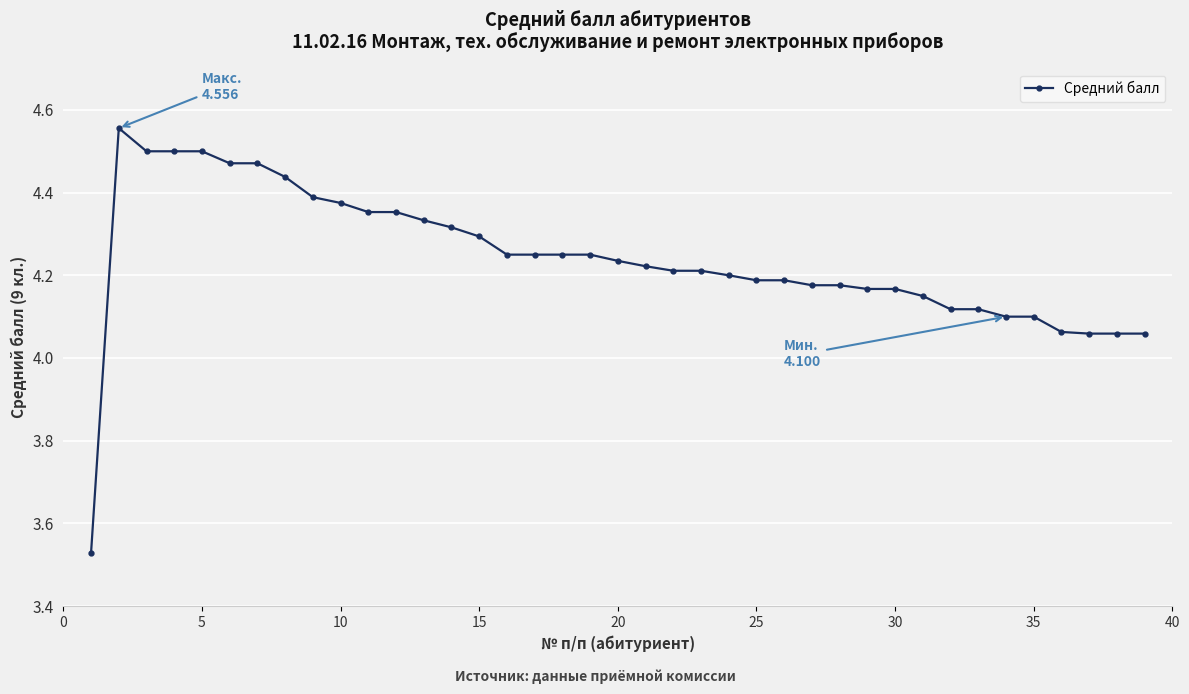

What is the difference between the second highest and second lowest values?

0.4